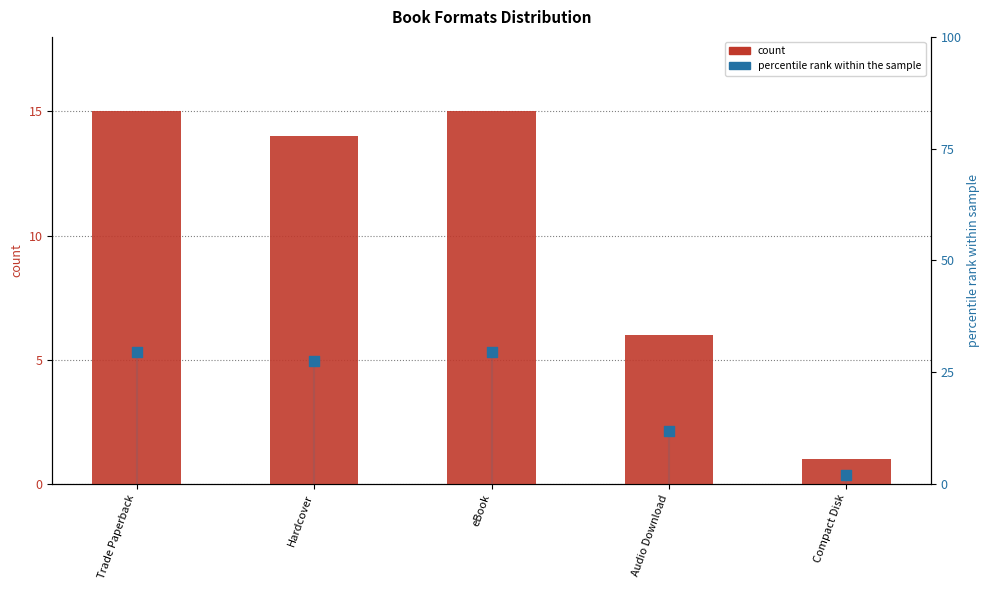

Which series contains the lowest Y value?

count